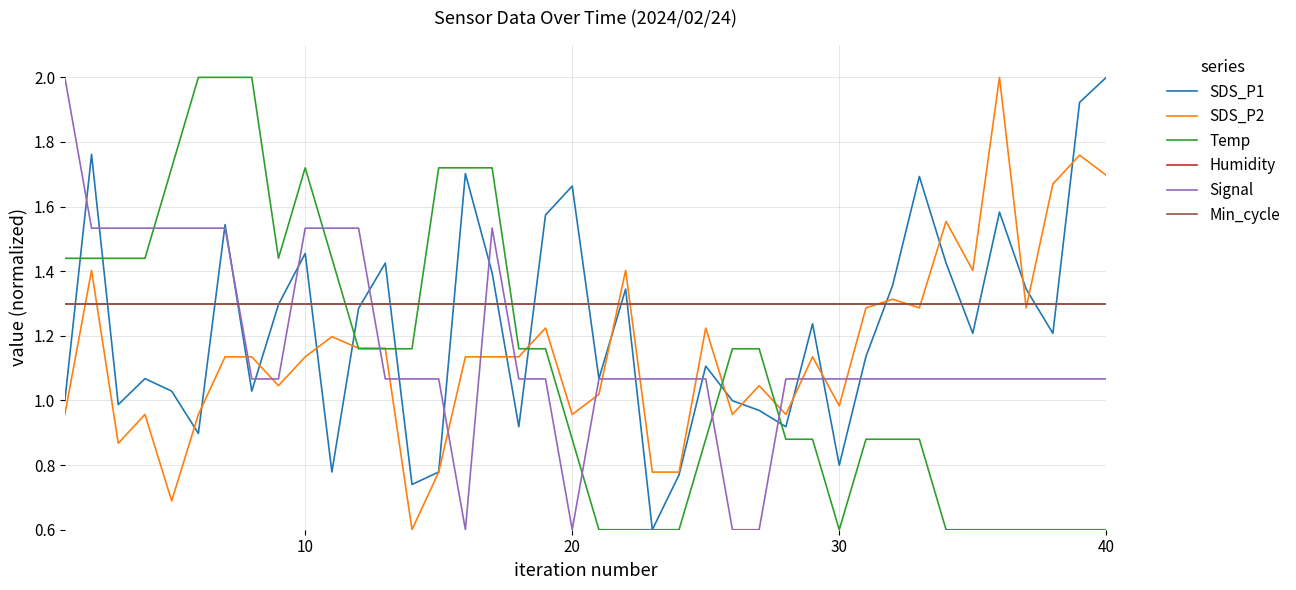

Reading right to left, what are all the values shown in this chart?

SDS_P1: 2.0	1.9	1.2	1.3	1.6	1.2	1.4	1.7	1.4	1.1	0.8	1.2	0.9	1.0	1.0	1.1	0.8	0.6	1.3	1.1	1.7	1.6	0.9	1.4	1.7	0.8	0.7	1.4	1.3	0.8	1.5	1.3	1.0	1.5	0.9	1.0	1.1	1.0	1.8	1.0
SDS_P2: 1.7	1.8	1.7	1.3	2.0	1.4	1.6	1.3	1.3	1.3	1.0	1.1	1.0	1.0	1.0	1.2	0.8	0.8	1.4	1.0	1.0	1.2	1.1	1.1	1.1	0.8	0.6	1.2	1.2	1.2	1.1	1.0	1.1	1.1	1.0	0.7	1.0	0.9	1.4	1.0
Temp: 0.6	0.6	0.6	0.6	0.6	0.6	0.6	0.9	0.9	0.9	0.6	0.9	0.9	1.2	1.2	0.9	0.6	0.6	0.6	0.6	0.9	1.2	1.2	1.7	1.7	1.7	1.2	1.2	1.2	1.4	1.7	1.4	2.0	2.0	2.0	1.7	1.4	1.4	1.4	1.4
Humidity: 1.3	1.3	1.3	1.3	1.3	1.3	1.3	1.3	1.3	1.3	1.3	1.3	1.3	1.3	1.3	1.3	1.3	1.3	1.3	1.3	1.3	1.3	1.3	1.3	1.3	1.3	1.3	1.3	1.3	1.3	1.3	1.3	1.3	1.3	1.3	1.3	1.3	1.3	1.3	1.3
Signal: 1.1	1.1	1.1	1.1	1.1	1.1	1.1	1.1	1.1	1.1	1.1	1.1	1.1	0.6	0.6	1.1	1.1	1.1	1.1	1.1	0.6	1.1	1.1	1.5	0.6	1.1	1.1	1.1	1.5	1.5	1.5	1.1	1.1	1.5	1.5	1.5	1.5	1.5	1.5	2.0
Min_cycle: 1.3	1.3	1.3	1.3	1.3	1.3	1.3	1.3	1.3	1.3	1.3	1.3	1.3	1.3	1.3	1.3	1.3	1.3	1.3	1.3	1.3	1.3	1.3	1.3	1.3	1.3	1.3	1.3	1.3	1.3	1.3	1.3	1.3	1.3	1.3	1.3	1.3	1.3	1.3	1.3